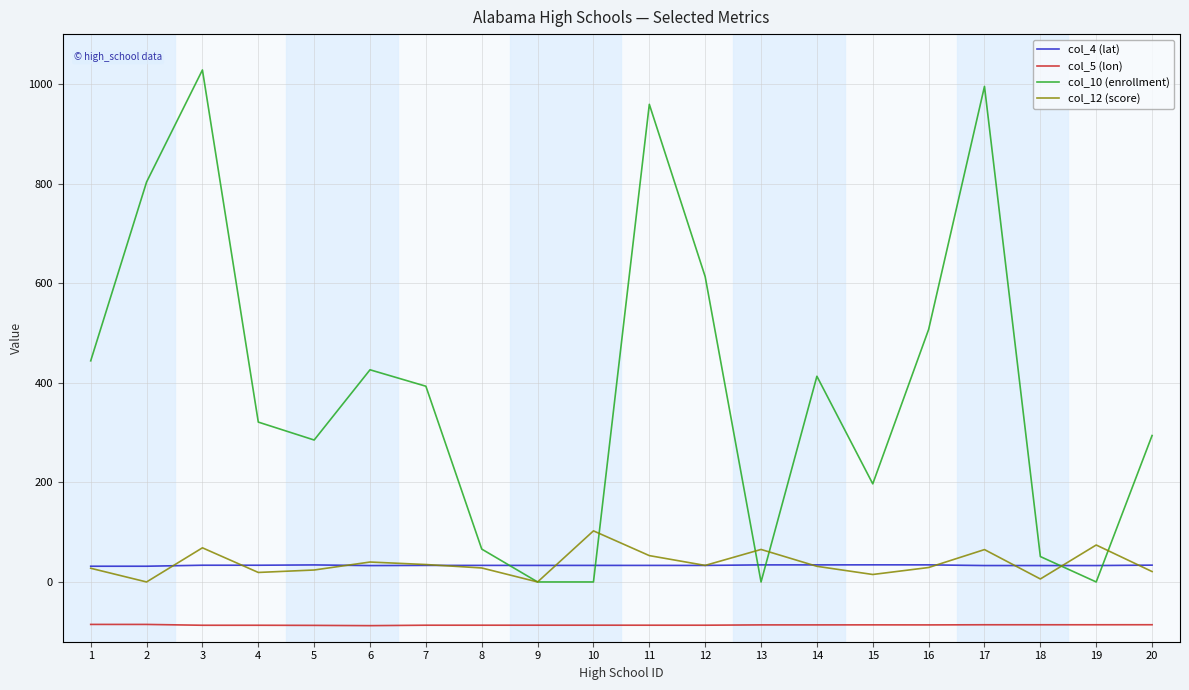

What is the minimum value shown in the chart?

-87.7